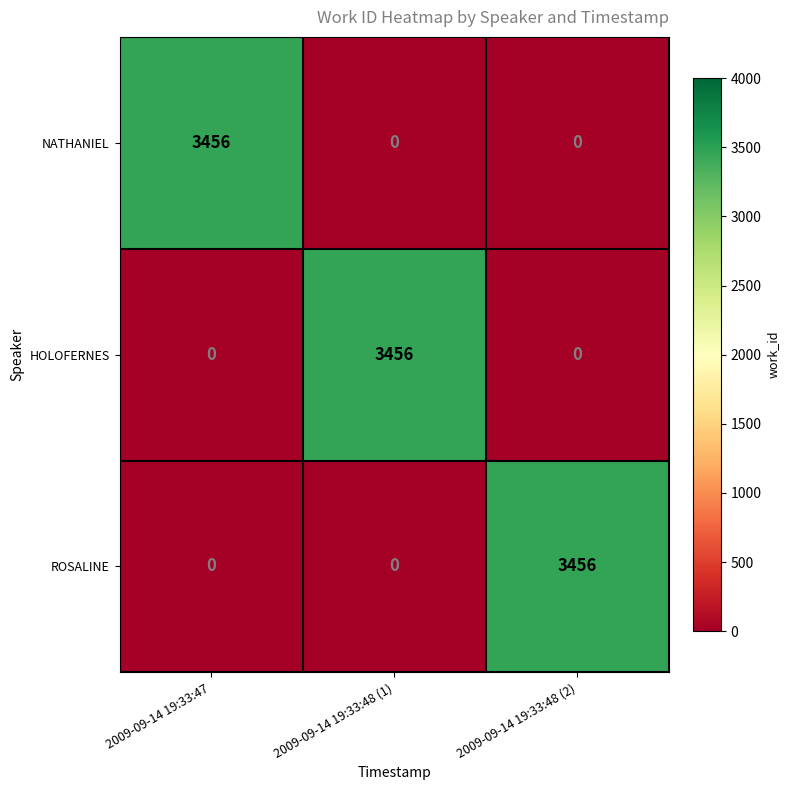

What is the greatest value displayed?

3456